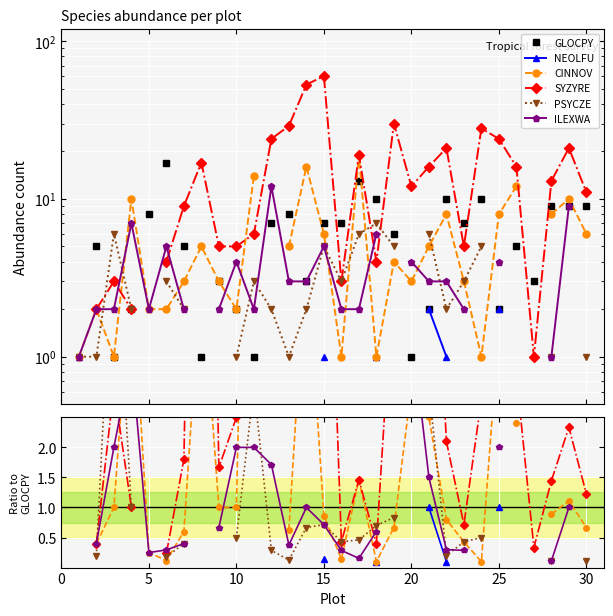

What is the label of the 11th point from the left?

10